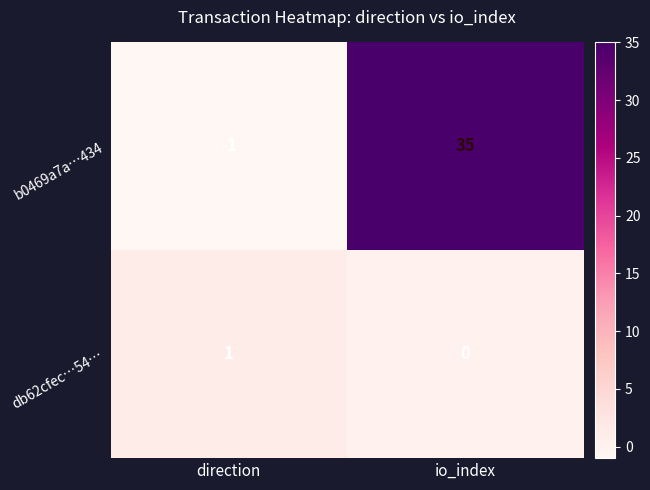

What is the difference between the highest and lowest values at direction?

2